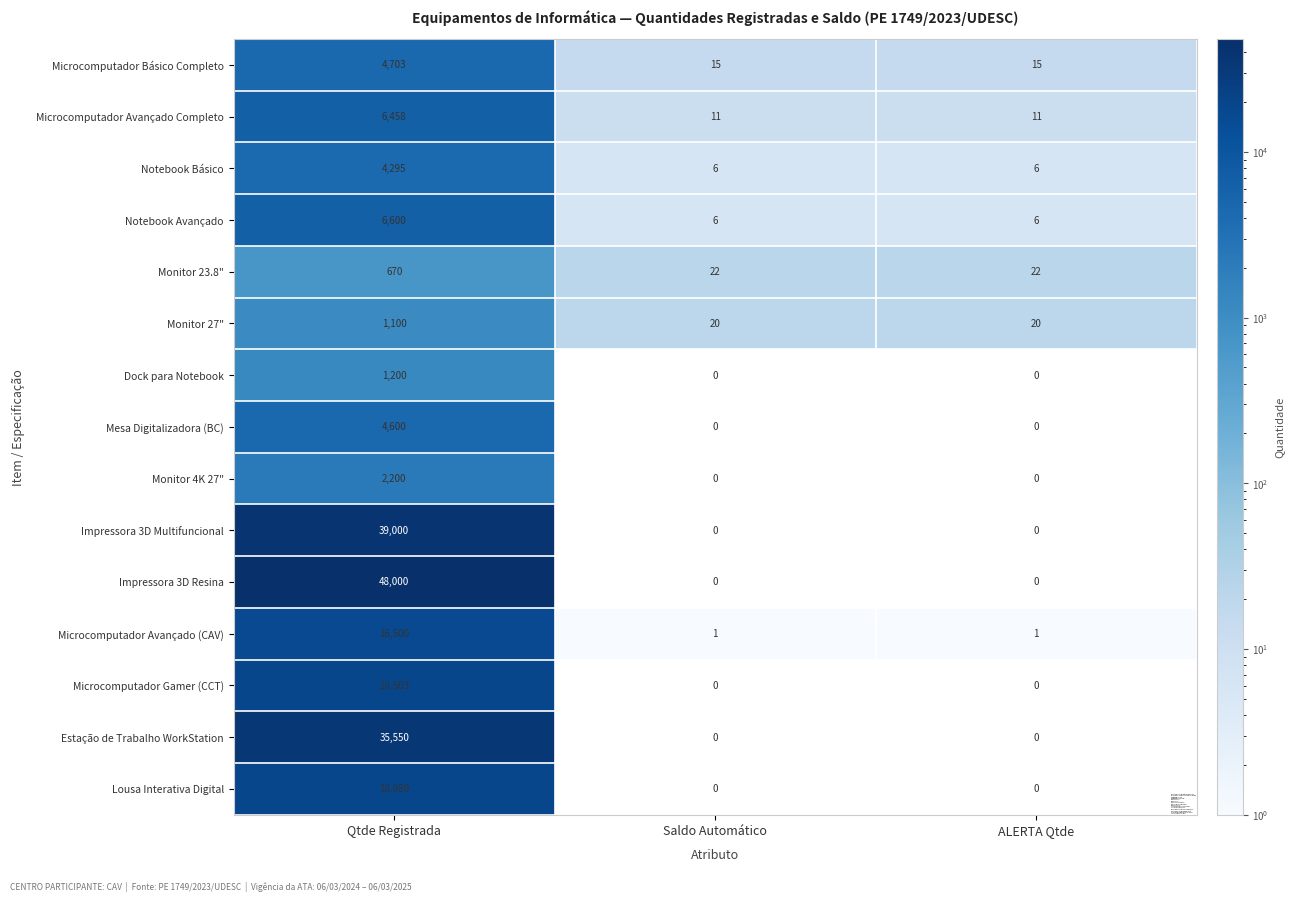

Which category has the highest value across all series?

Qtde Registrada